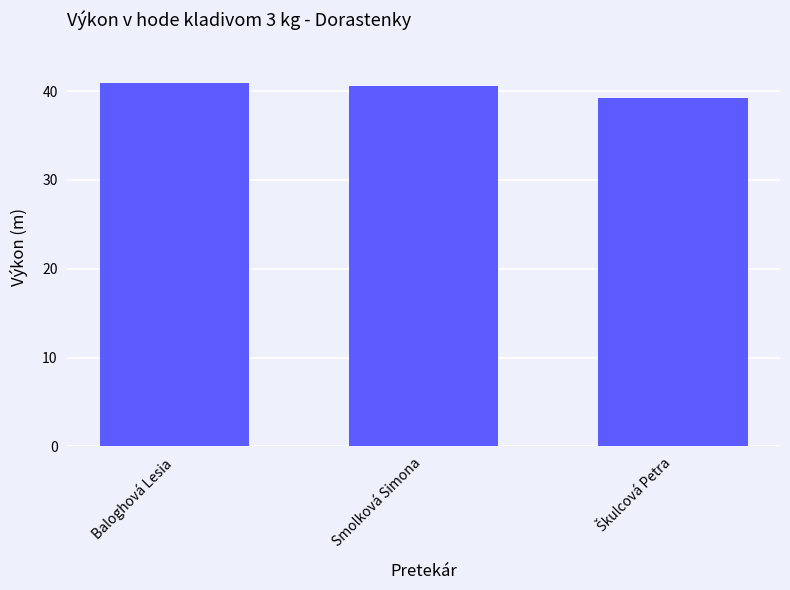

How many values exceed 40?

2